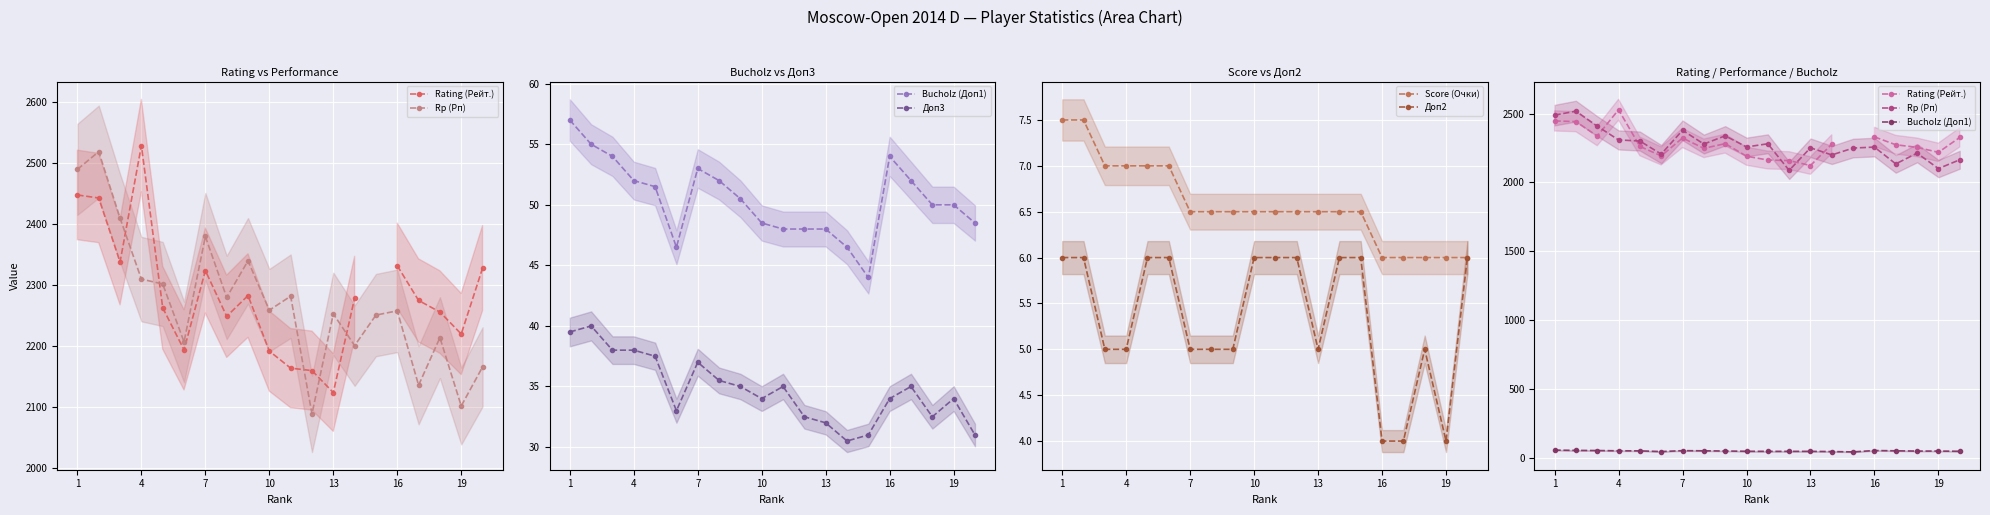

What is the minimum value for Доп2?

4.0